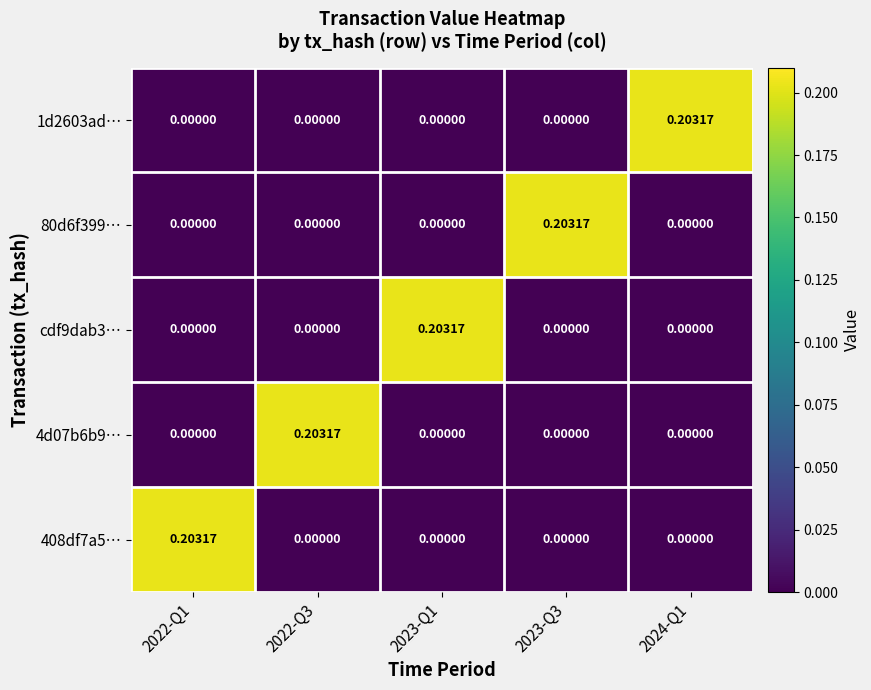

Is the value of 408df7a5… at 2022-Q1 greater than the value of 80d6f399… at 2023-Q1?

Yes